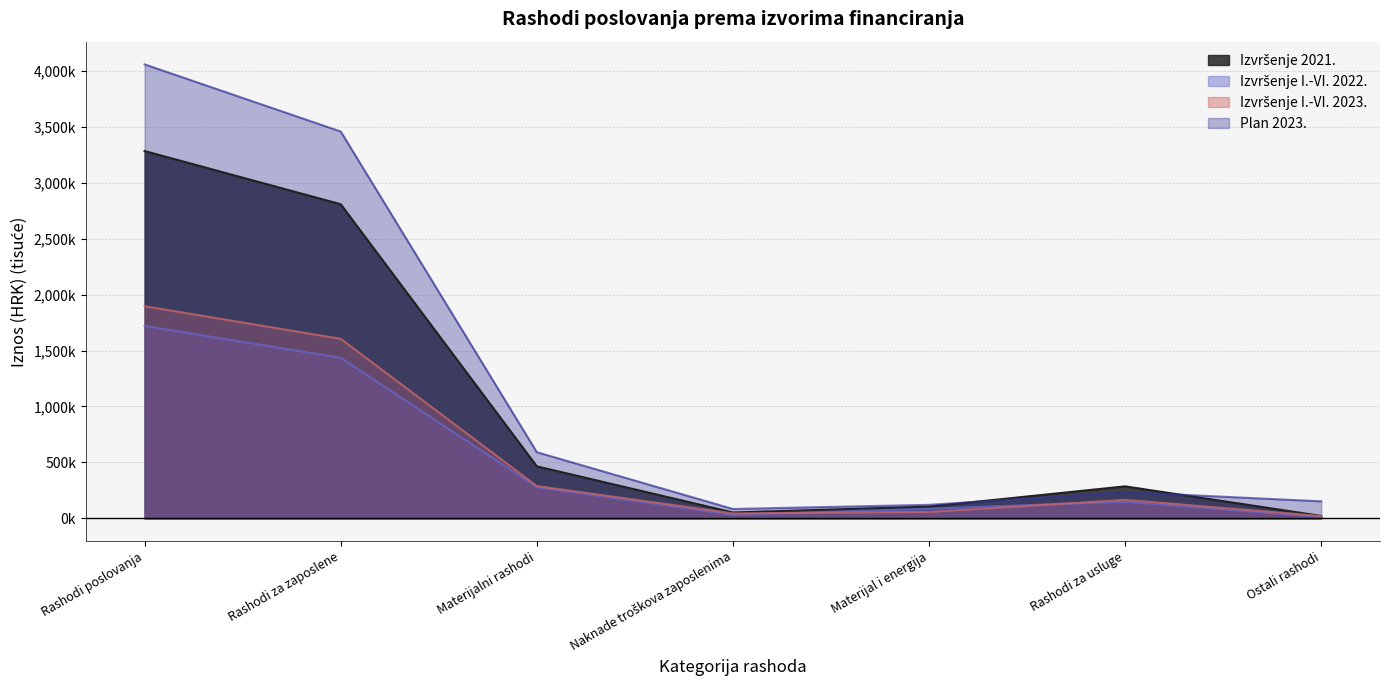

True or false: Izvršenje I.-VI. 2023. and Izvršenje 2021. cross at least once.

False